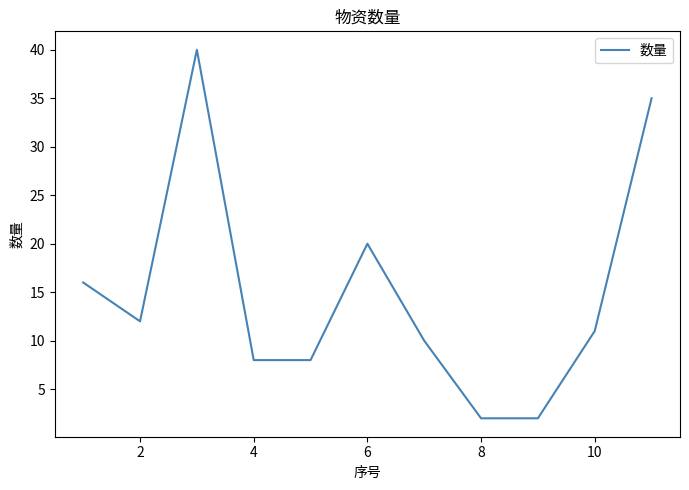

How many distinct data groups are displayed?

1